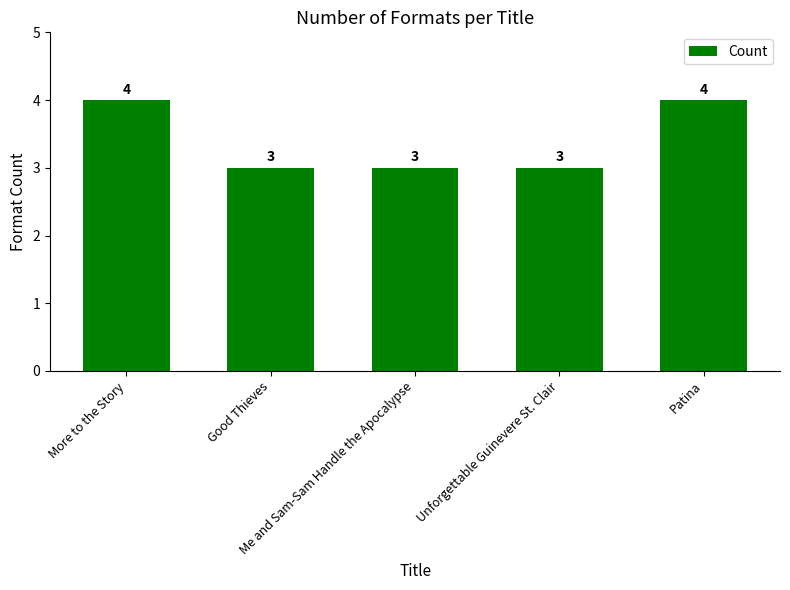

Read the value at Me and Sam-Sam Handle the Apocalypse.

3